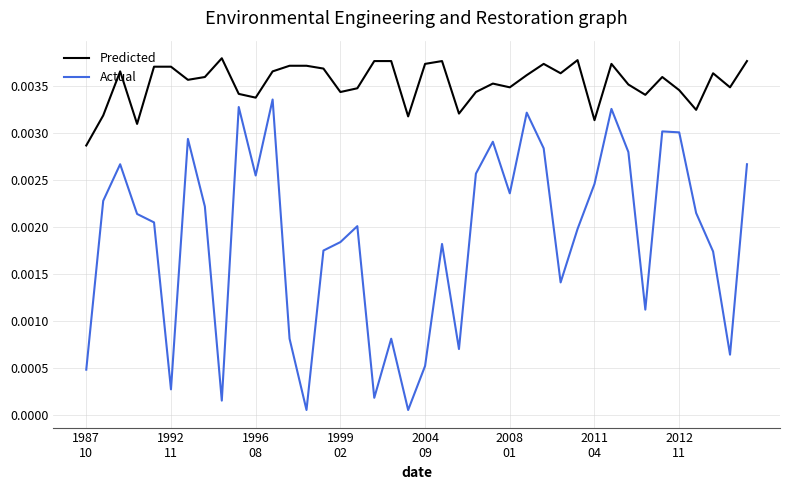

Which series has the largest total across all categories?

Predicted